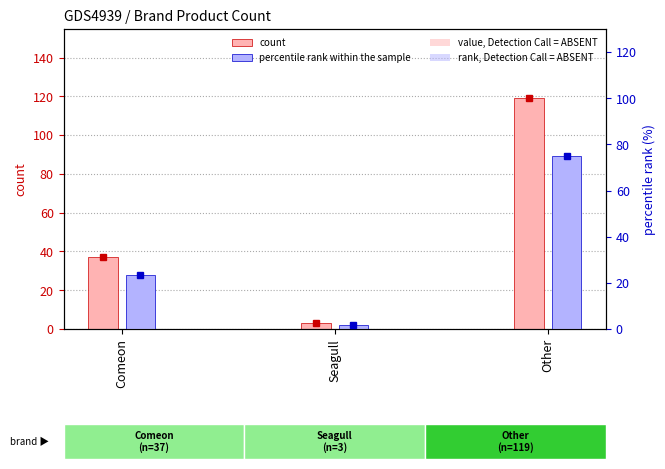

Which series has the largest total across all categories?

count